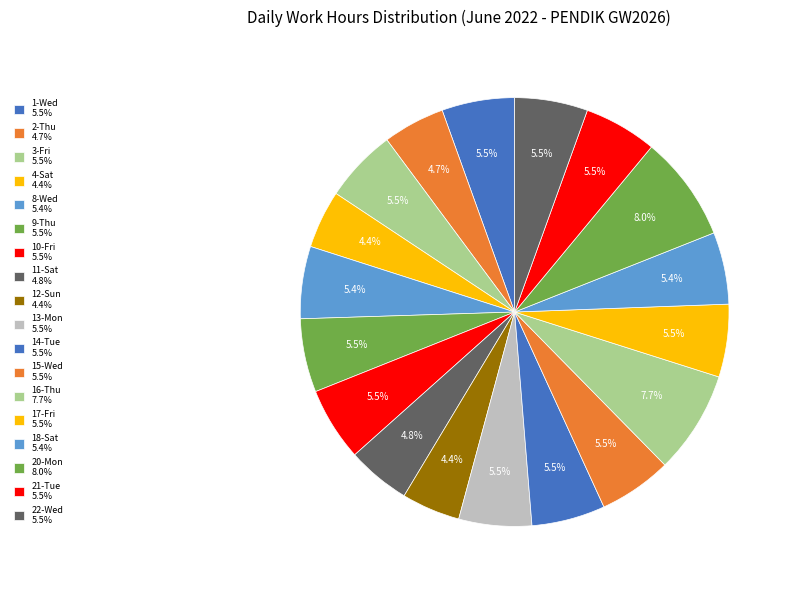

To the nearest percent, what percentage of the pie is 11-Sat?

5%